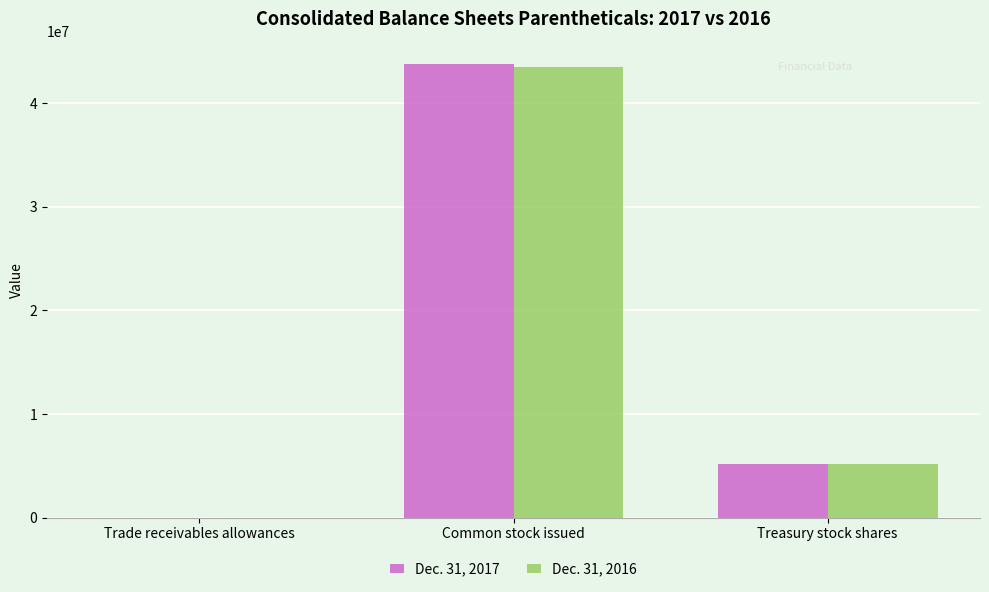

How many groups of bars are there?

3